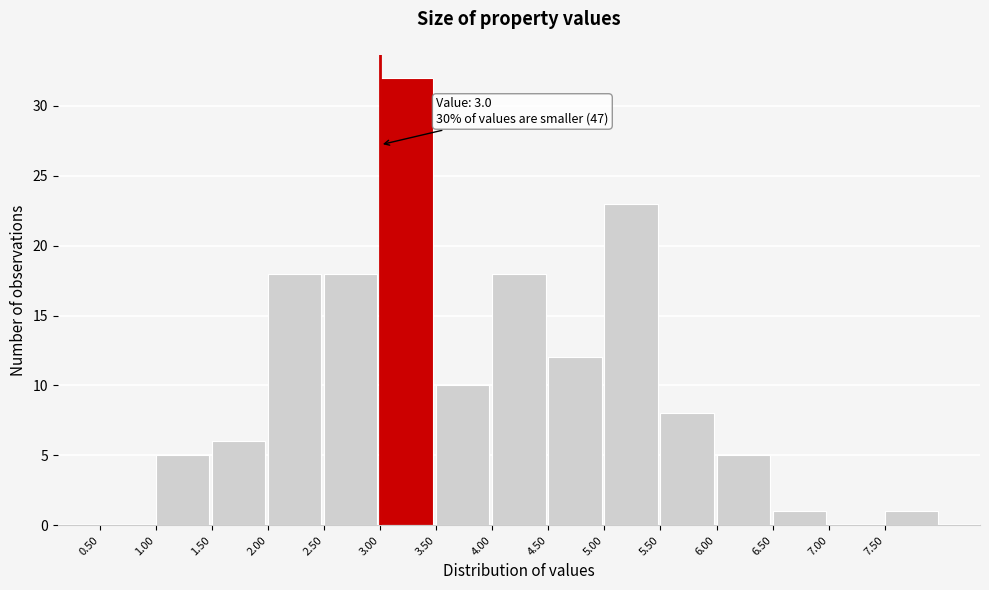

Which range on the x-axis has the tallest bar?

3.0 to 3.5